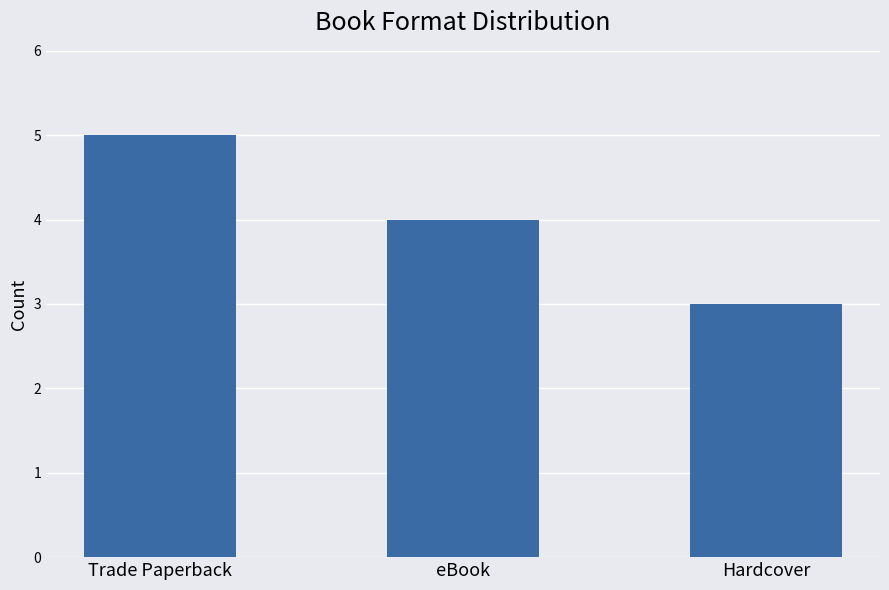

What is the minimum value shown in the chart?

3